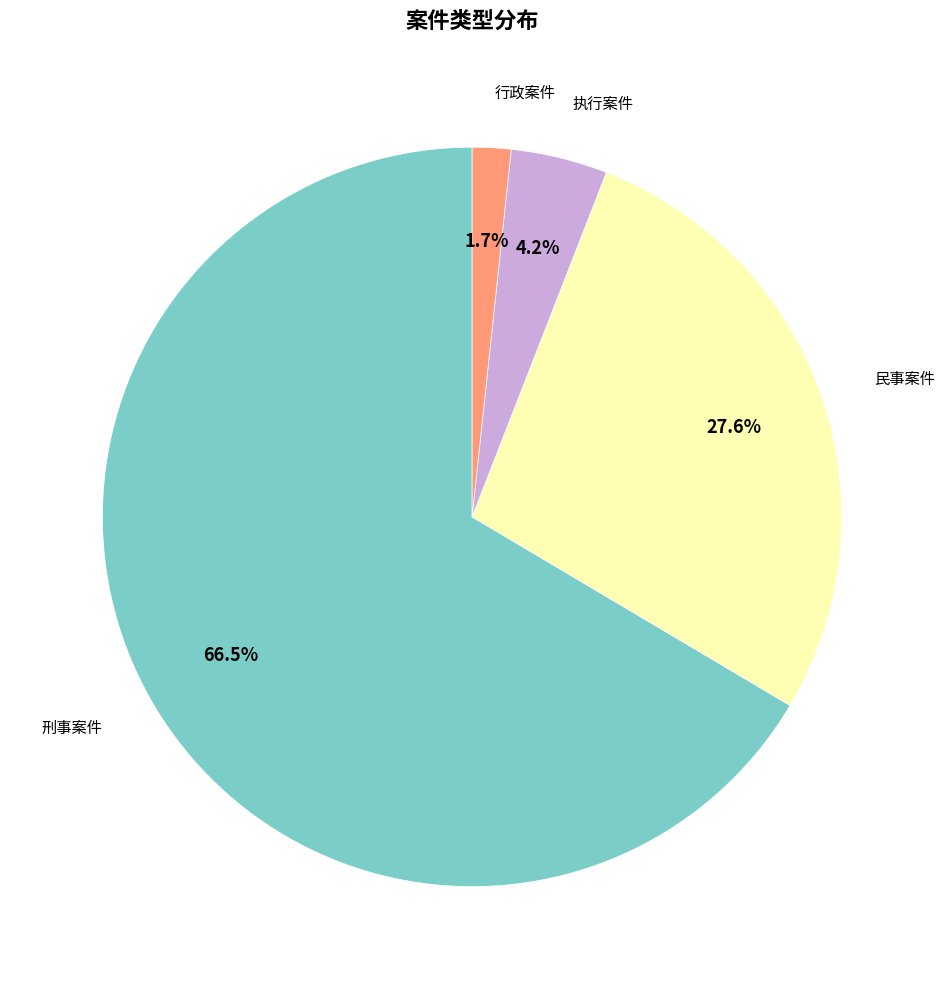

To the nearest percent, what is the difference between the largest and smallest slice percentages?

65%